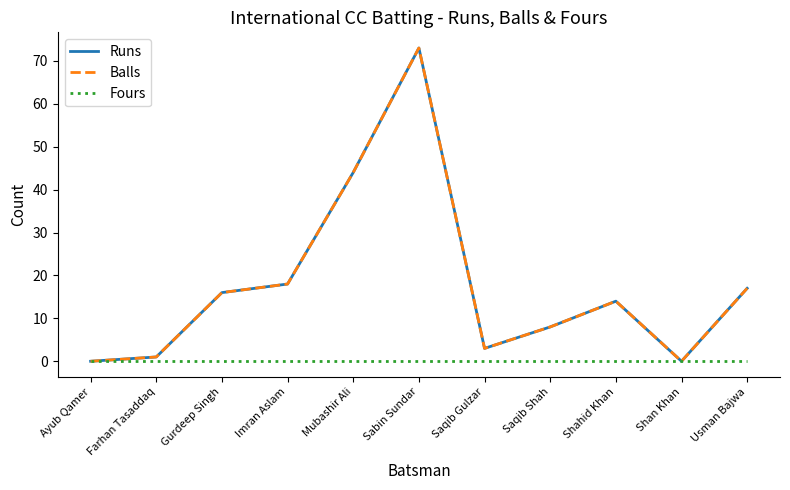

Does the chart have visible grid lines?

No